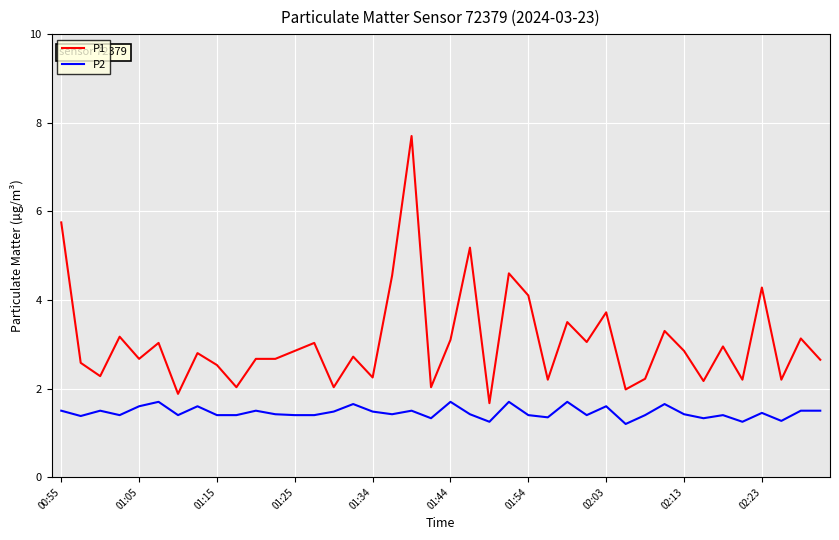

What is the maximum value shown in the chart?

7.7